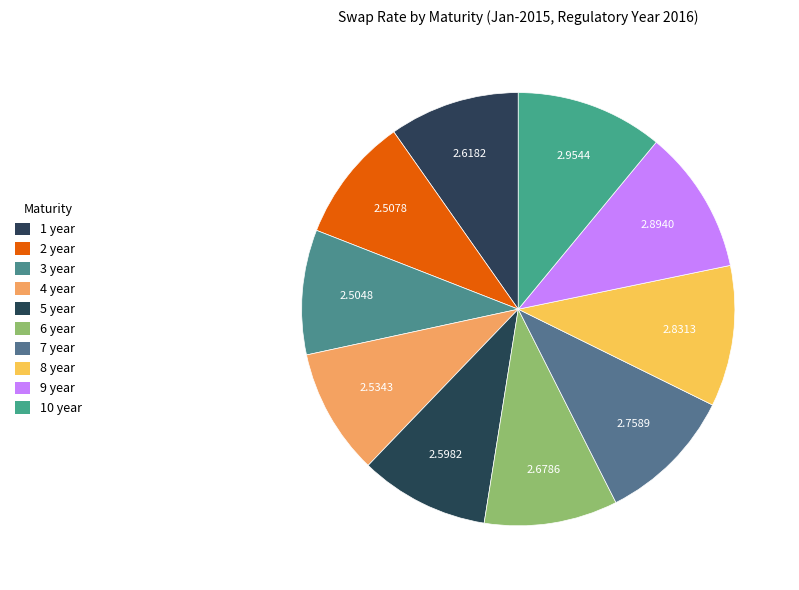

Which category has the biggest portion of the pie?

10 year